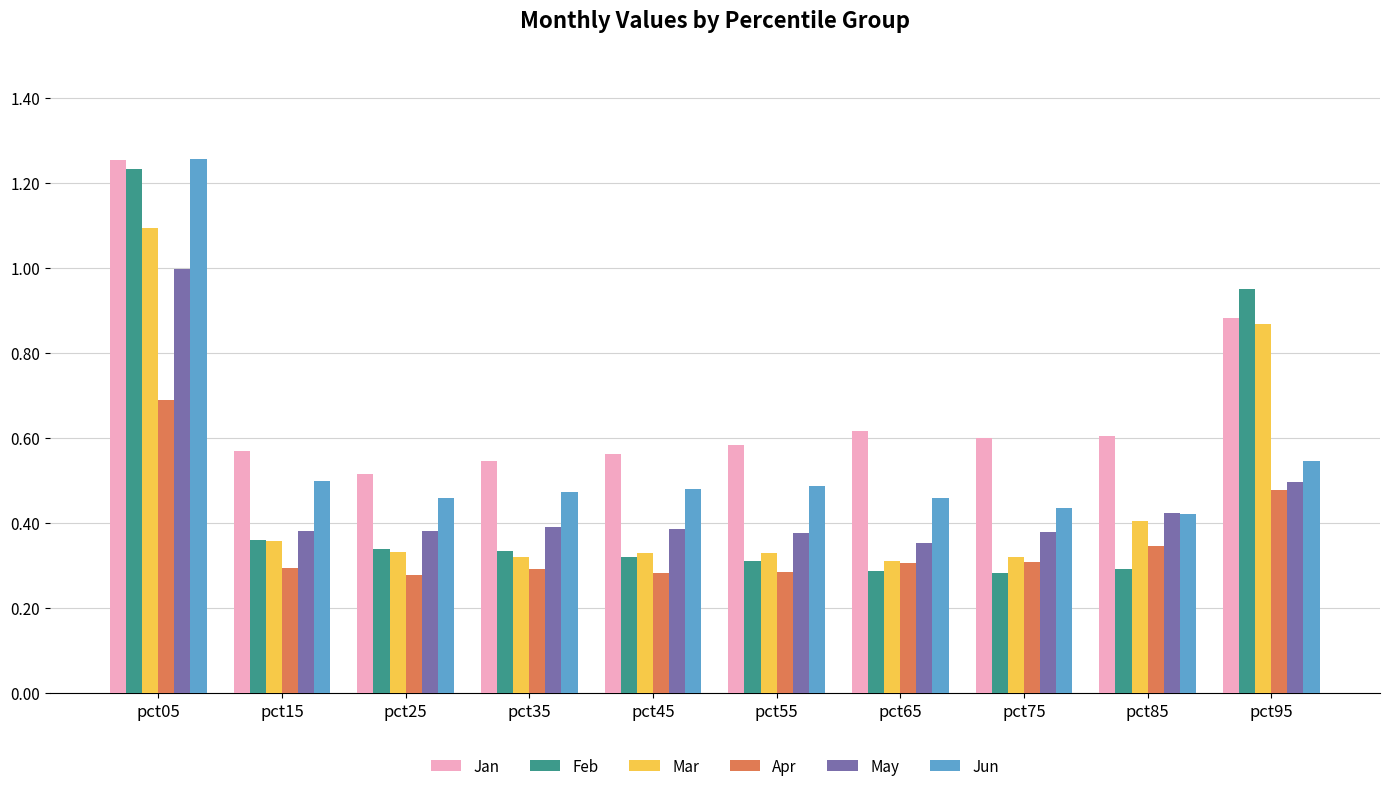

Which category has the highest value in the Jun series?

pct05